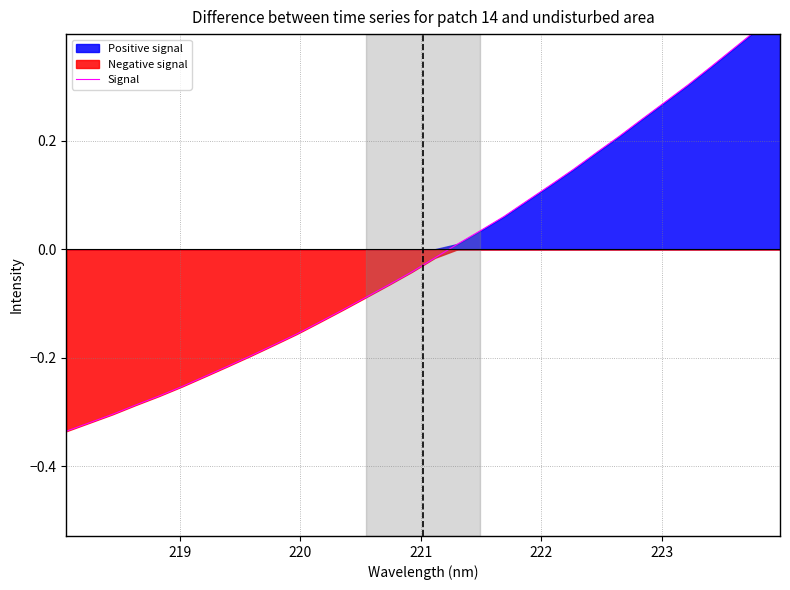

What is the minimum value shown in the chart?

-0.3